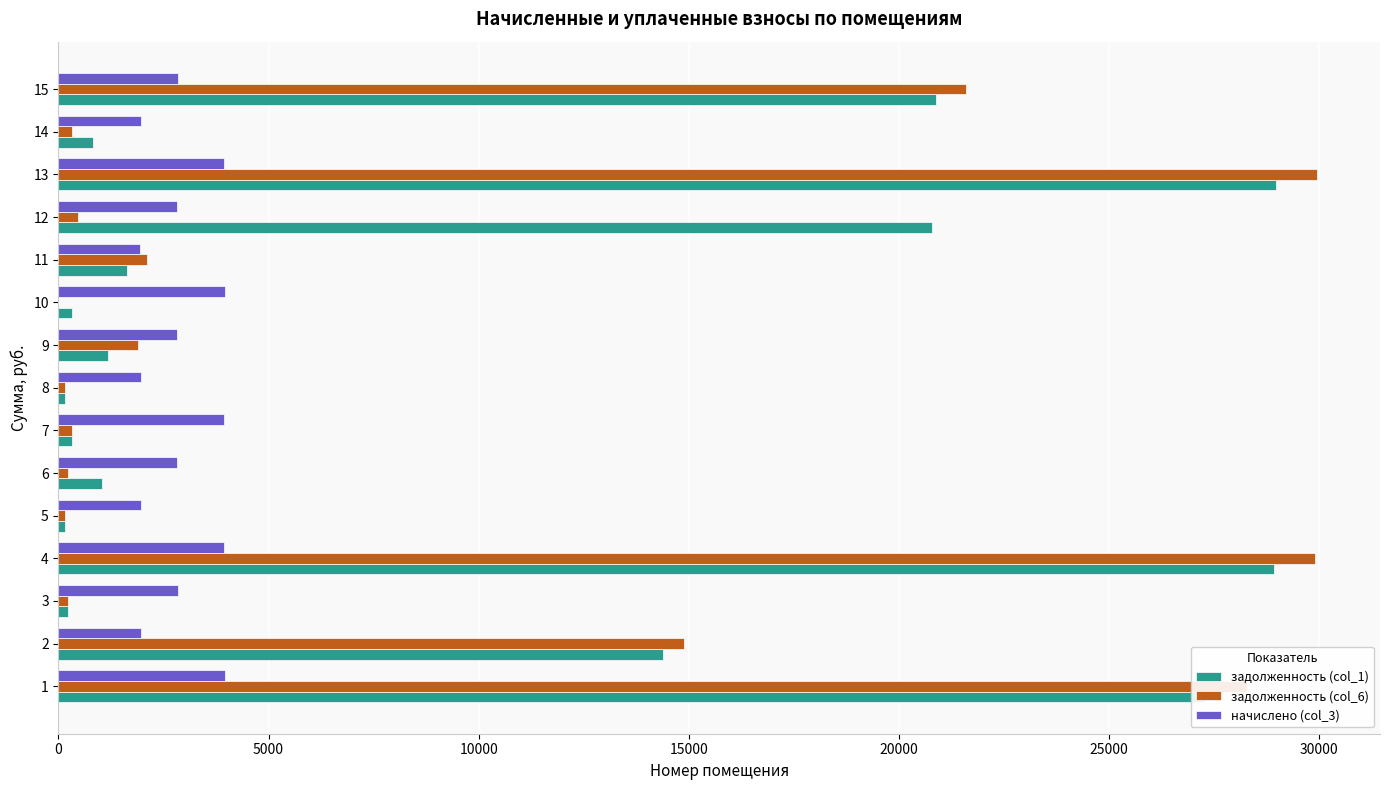

What is the sum of all задолженность (col_1) values?

147142.8